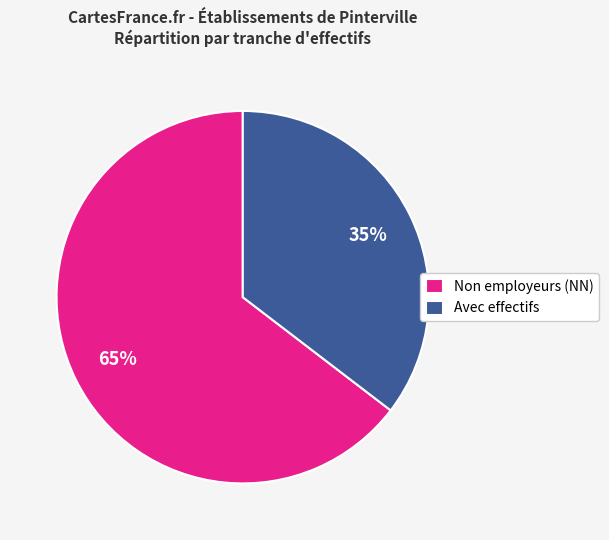

The Non employeurs (NN) slice represents 65% of the pie. True or false?

True